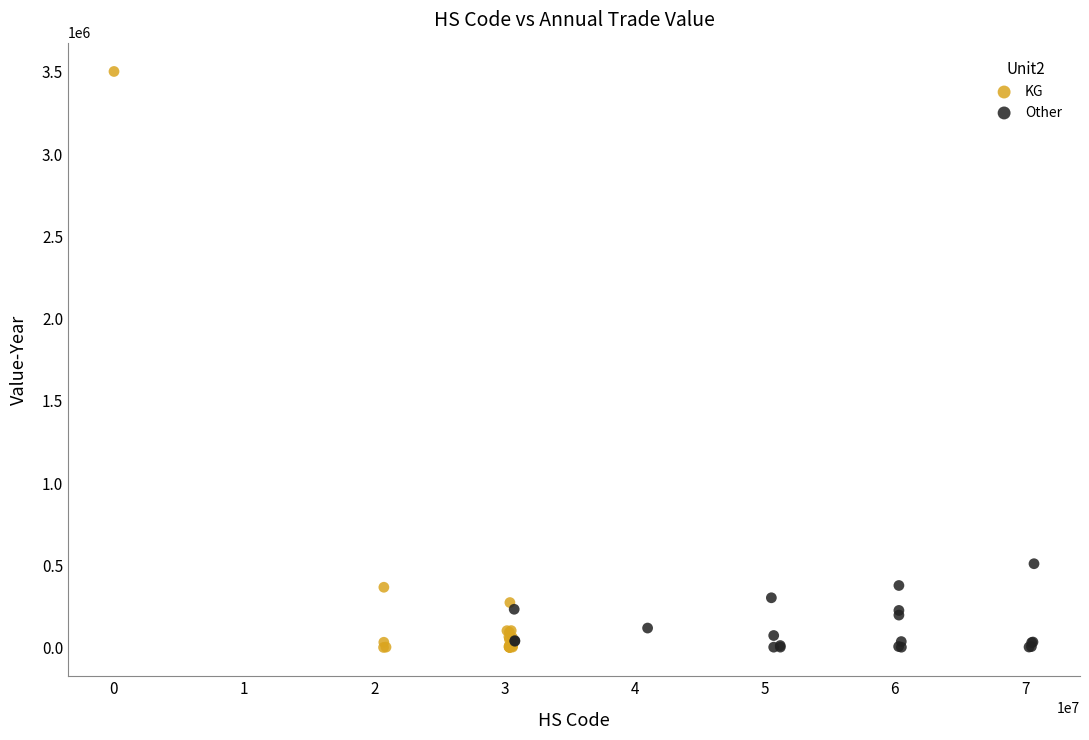

Which series contains the highest Y value?

KG